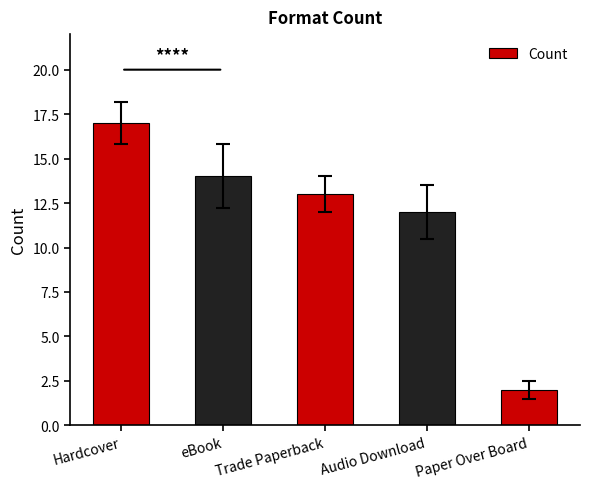

What is the change in value from eBook to Trade Paperback?

-1